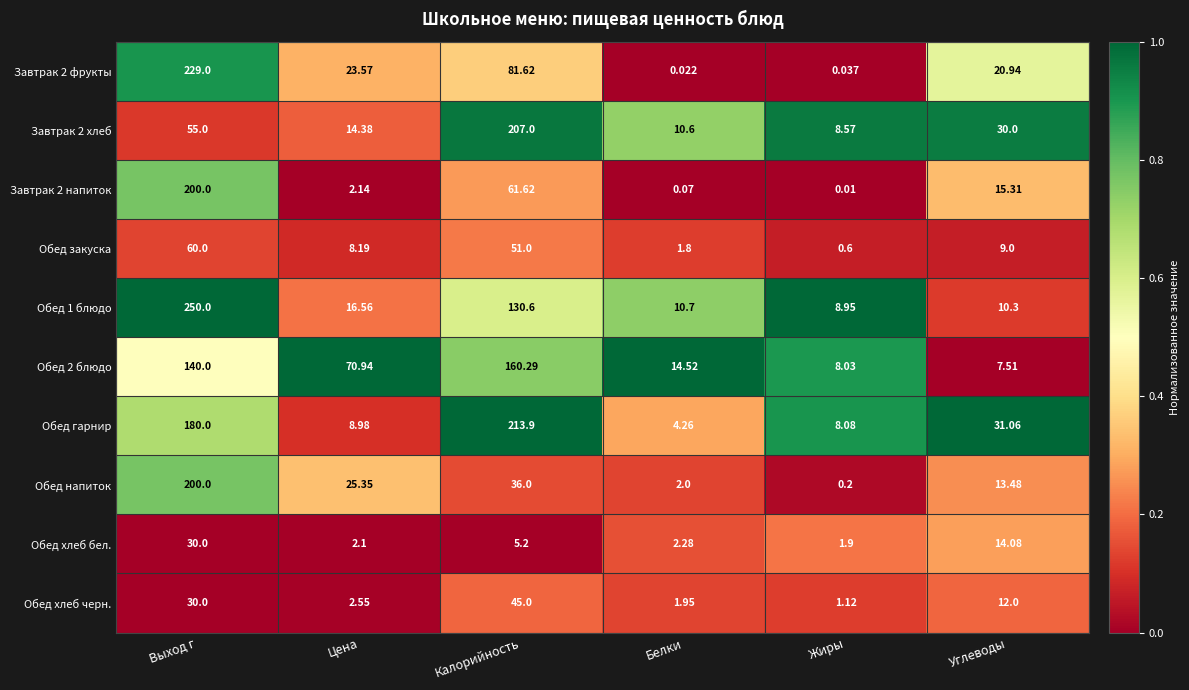

At which label does Обед напиток reach its peak?

Выход г